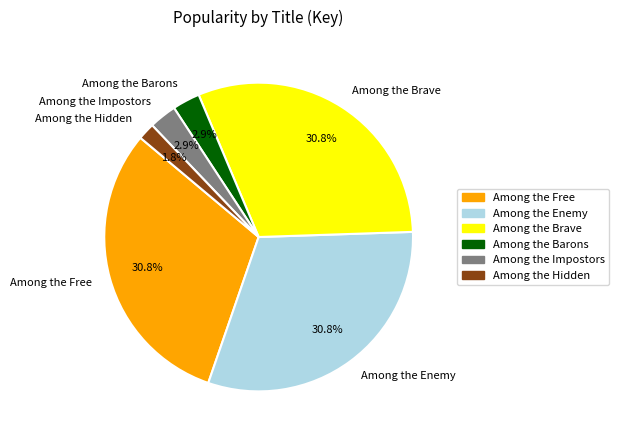

True or false: Among the Brave accounts for 31% of the total.

True